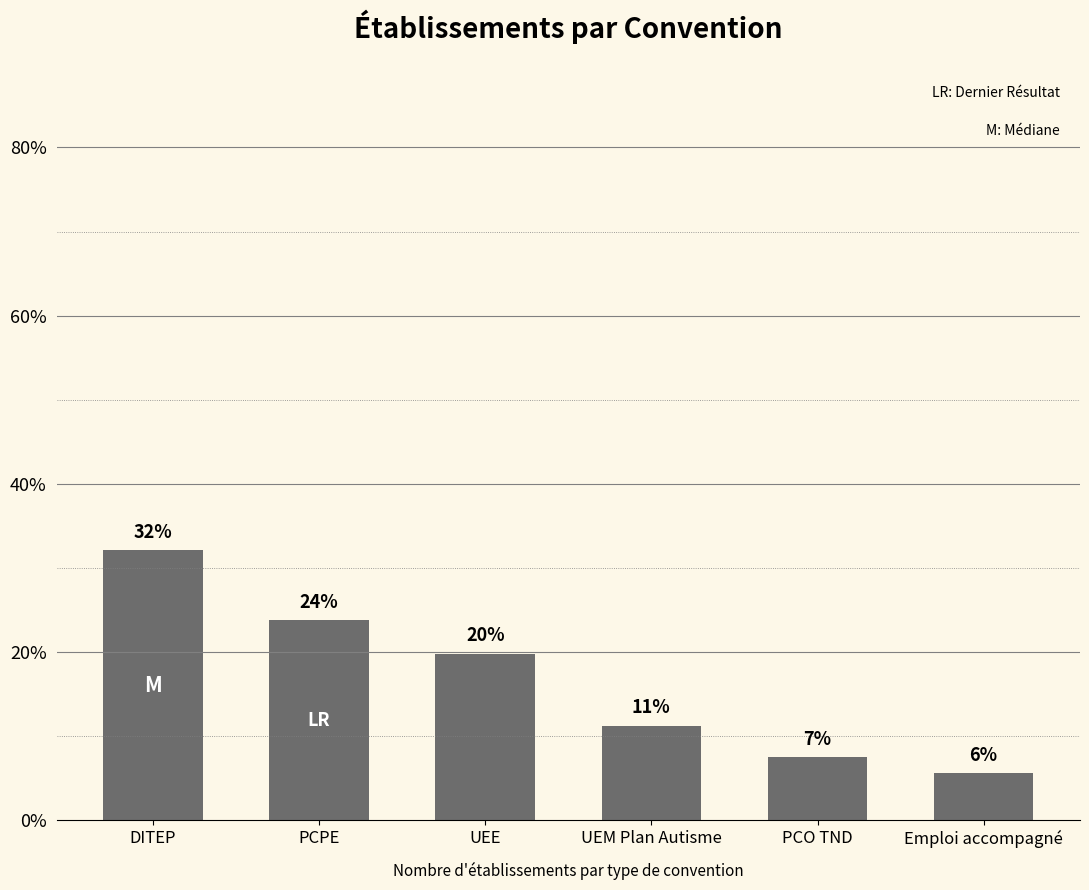

Reading left to right, extract all data points from this chart.

32.1	23.8	19.8	11.2	7.5	5.6